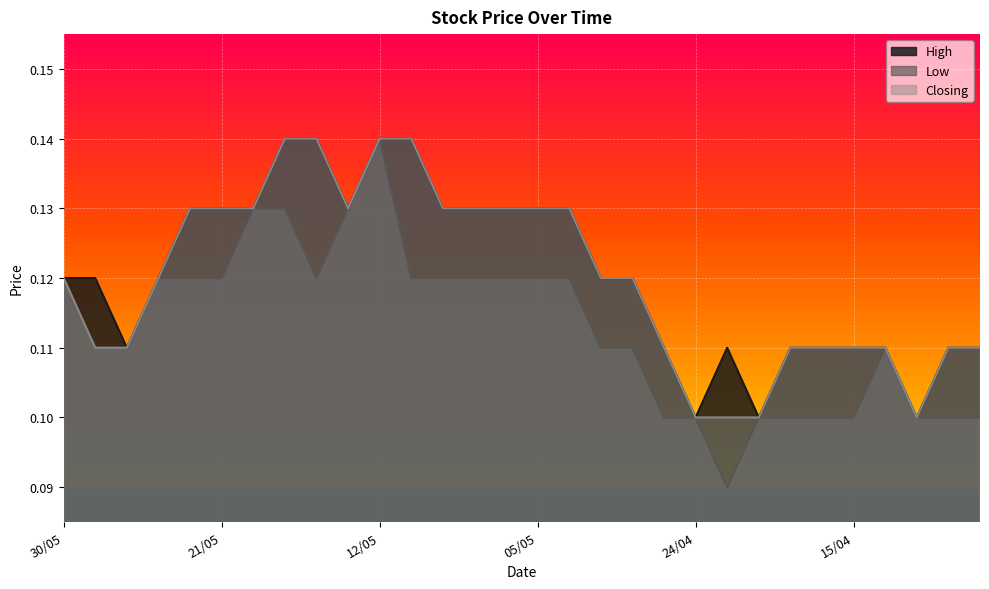

What is the highest value of the Closing series?

0.1